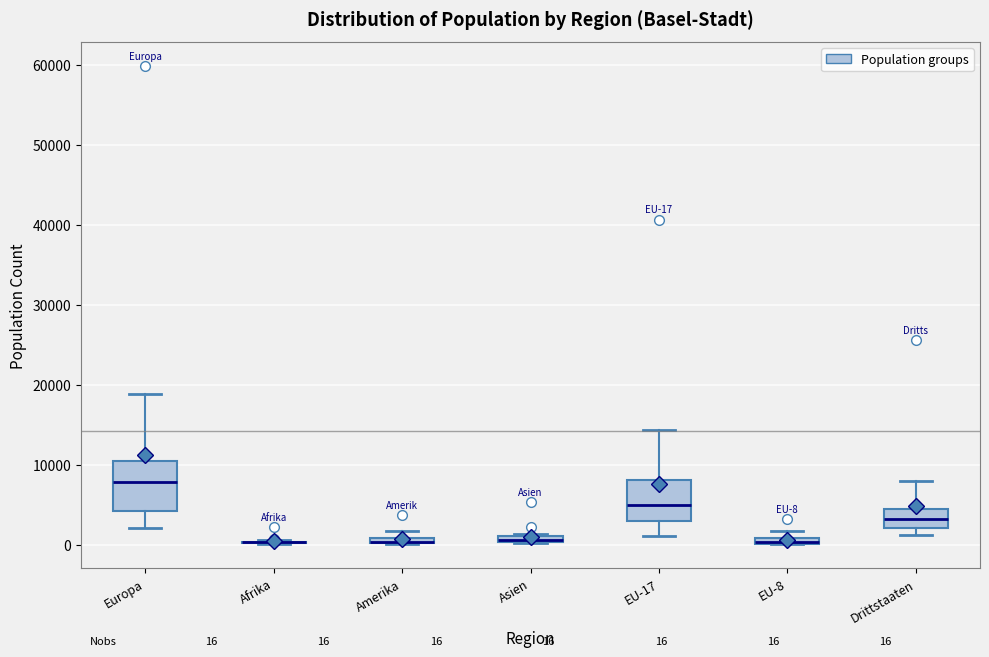

Comparing the boxes themselves (not the whiskers), which one is the tallest?

Europa